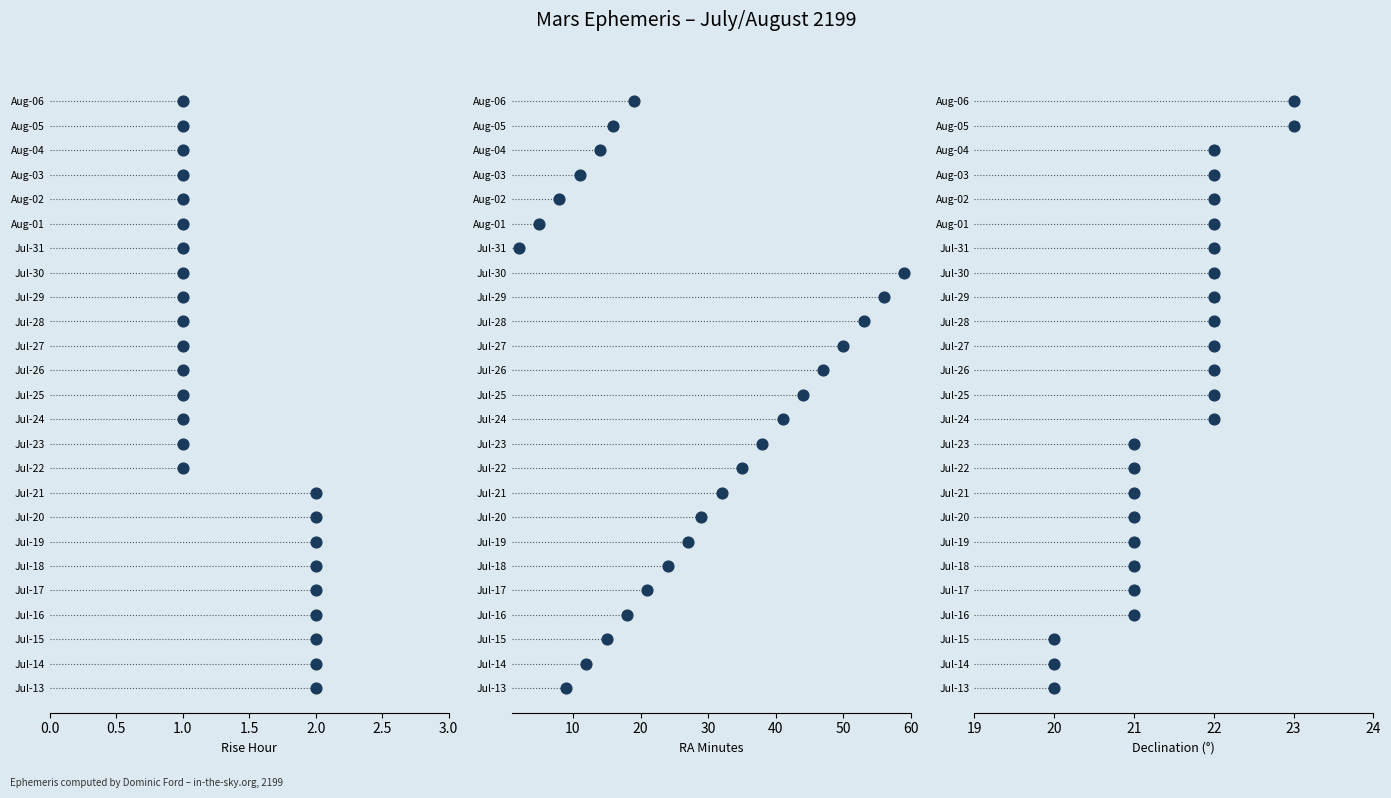

Which series reaches the minimum Y coordinate?

Rise (hour)